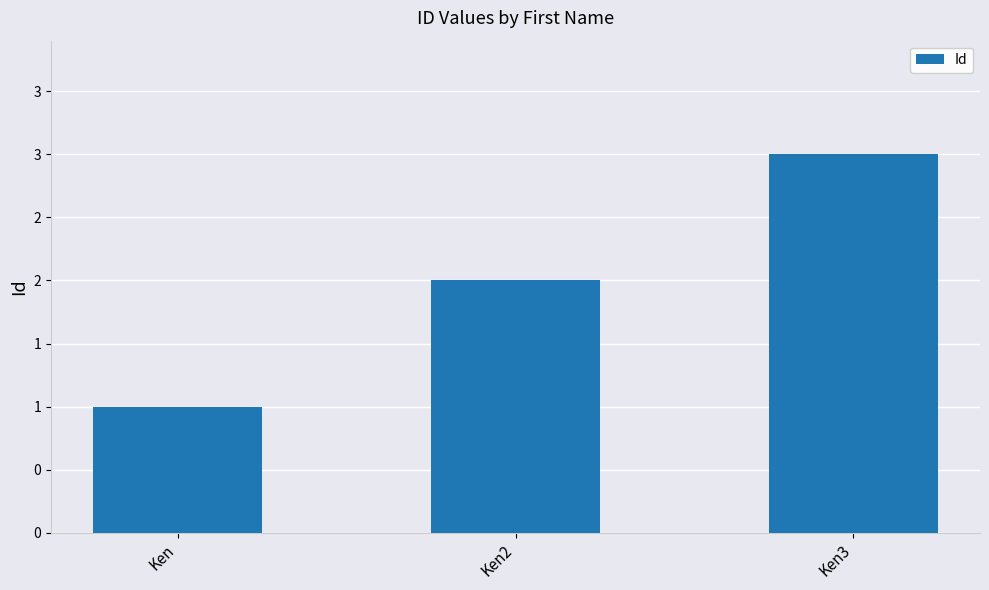

What is the change in value from Ken to Ken2?

+1